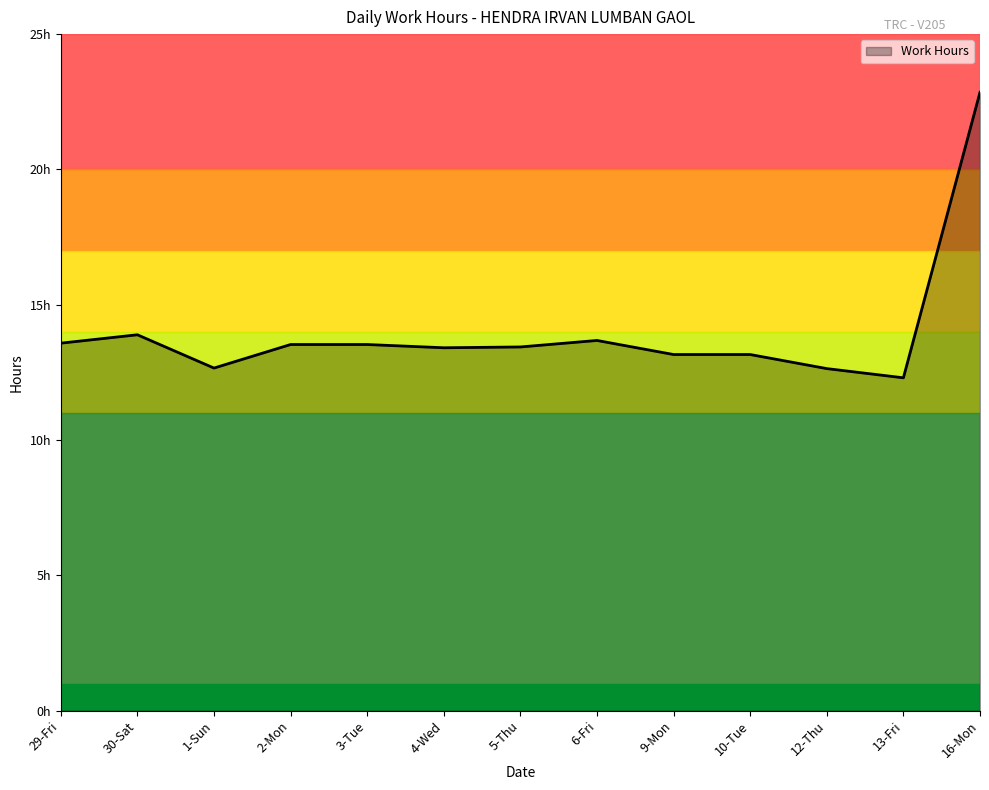

Does the chart display data point markers on the line(s)?

No